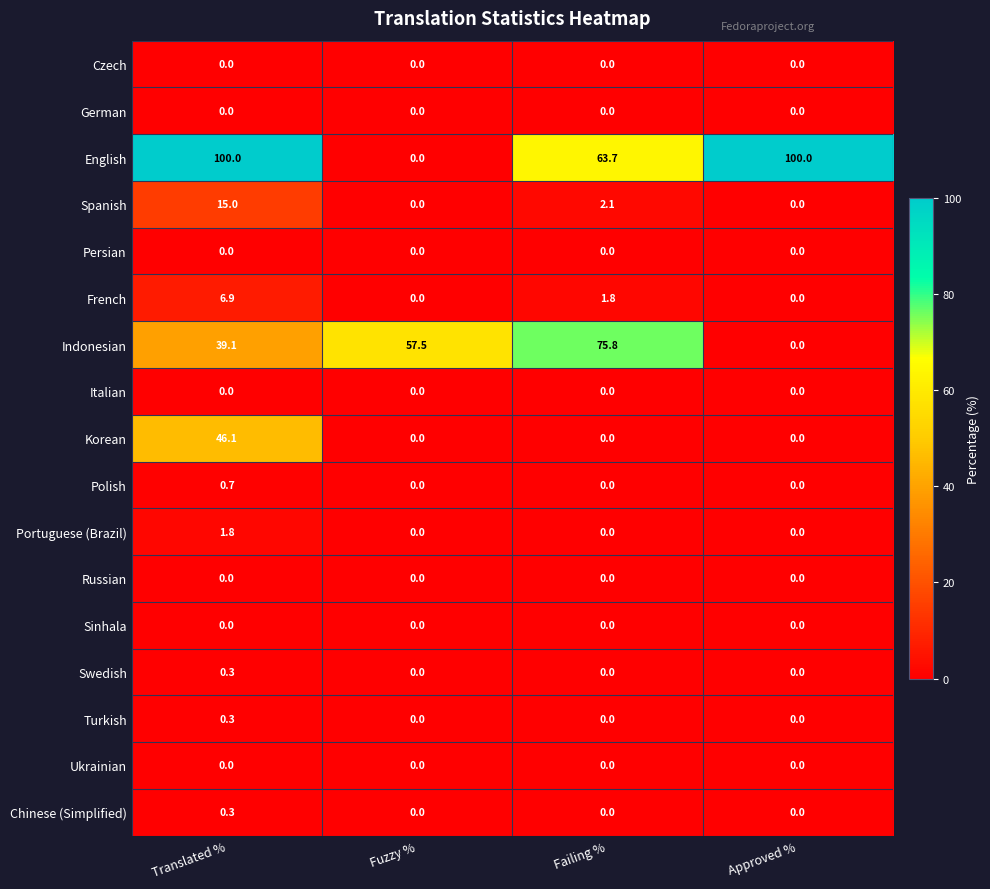

Which series has the largest range (max minus min)?

English